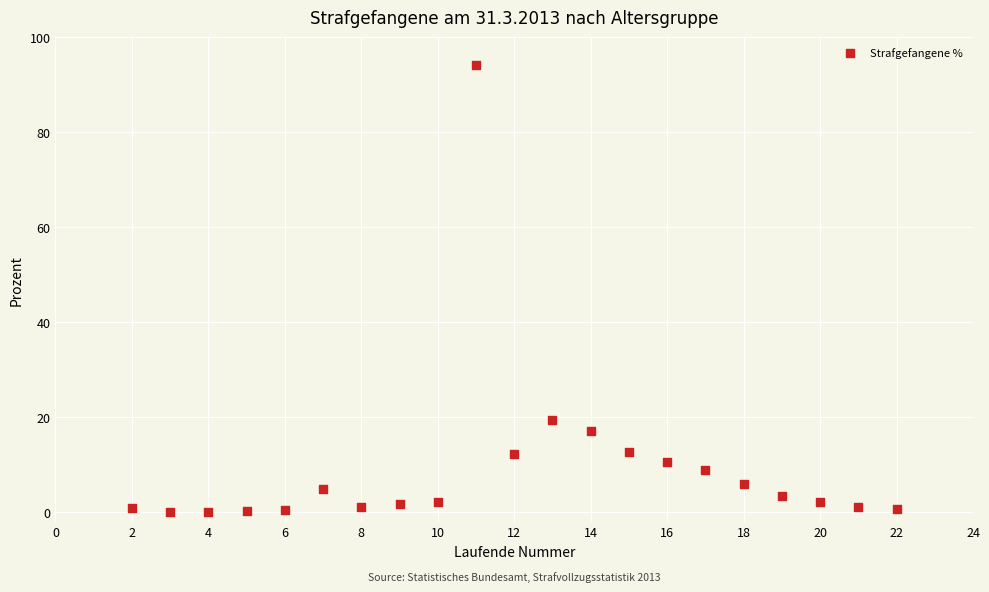

What Y value in the scatter plot is closest to 47?

19.5